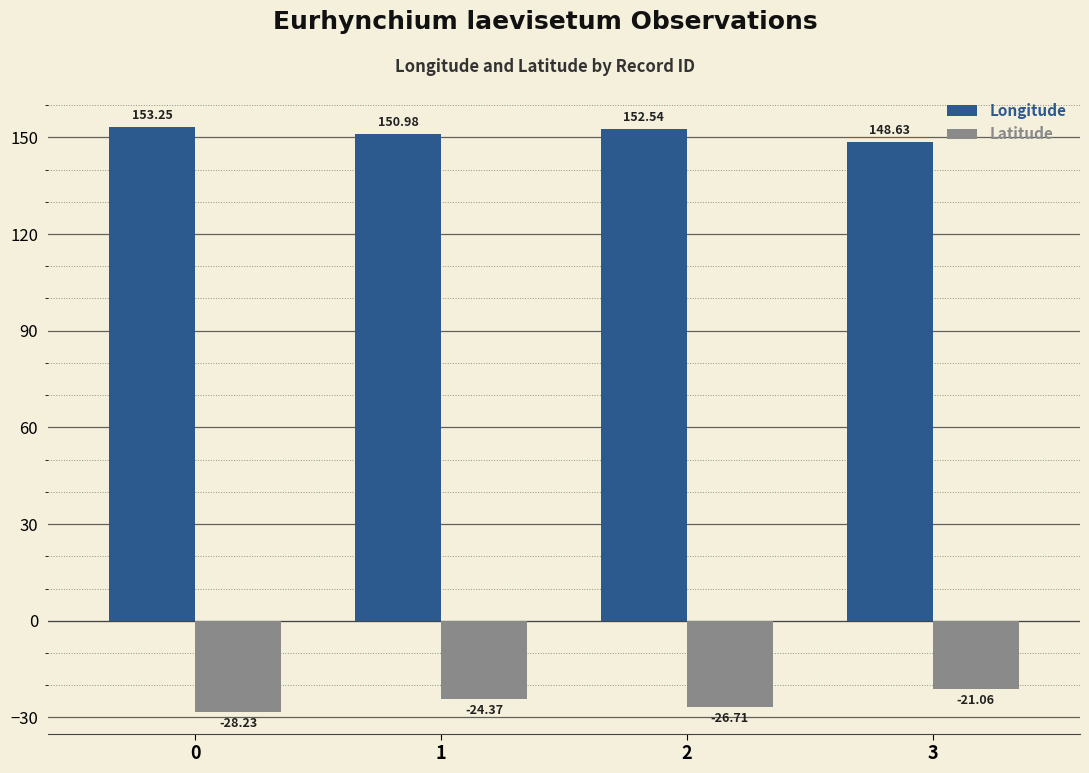

How many groups of bars are there?

4